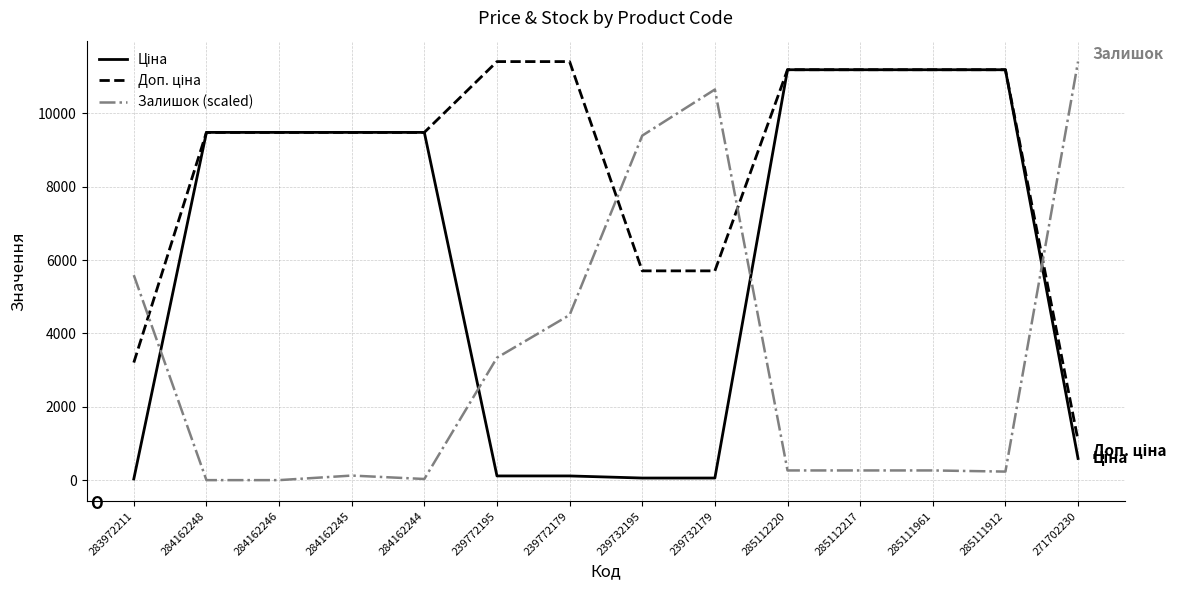

Does the chart display data point markers on the line(s)?

No